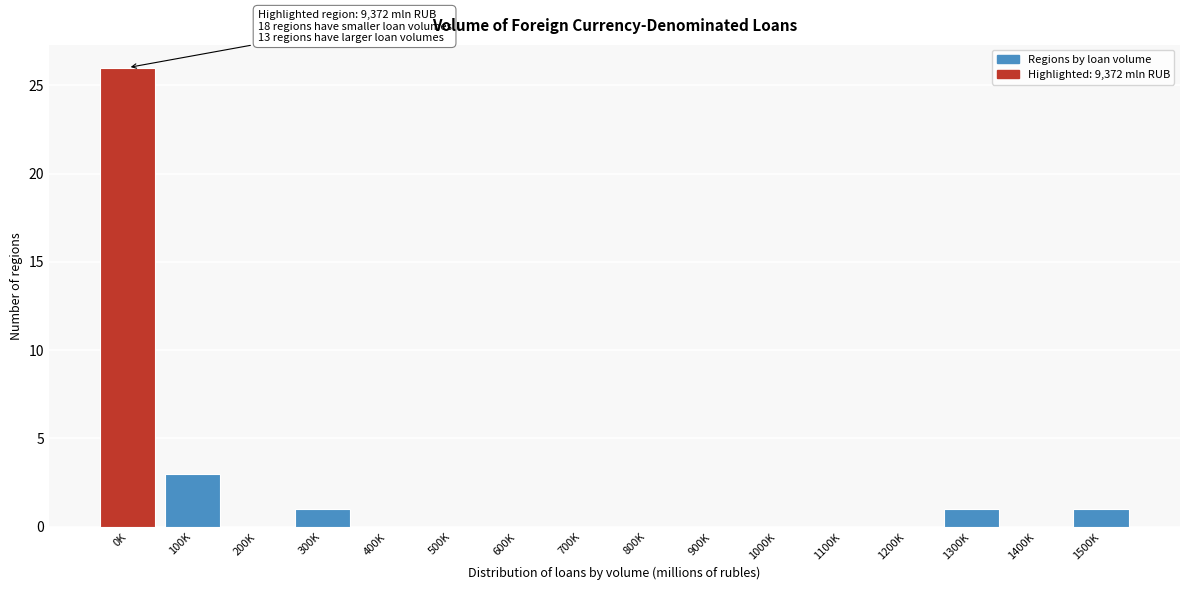

Reading left to right, extract all data points from this chart.

0K=26	100K=3	200K=0	300K=1	400K=0	500K=0	600K=0	700K=0	800K=0	900K=0	1000K=0	1100K=0	1200K=0	1300K=1	1400K=0	1500K=1